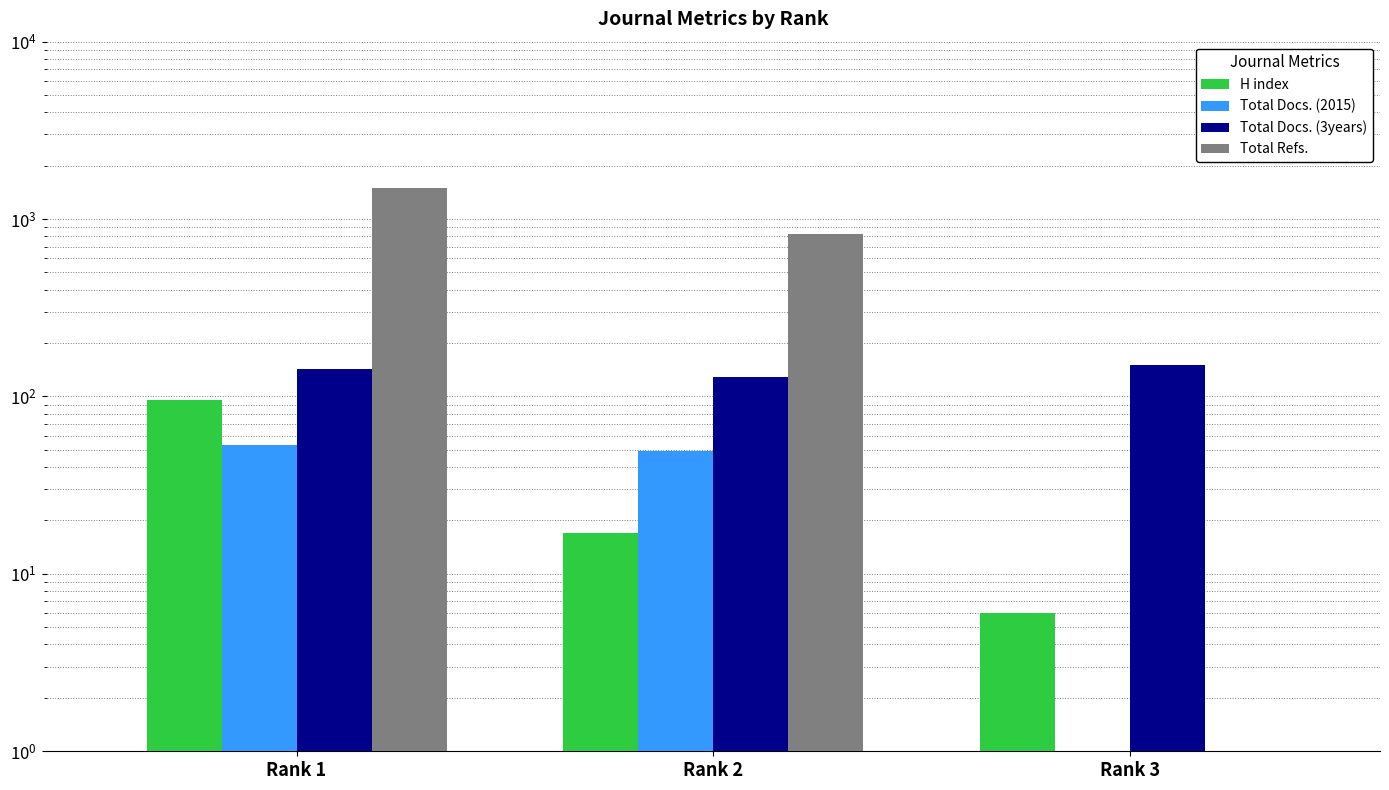

What is the average value of the Total Refs. series?

770.8